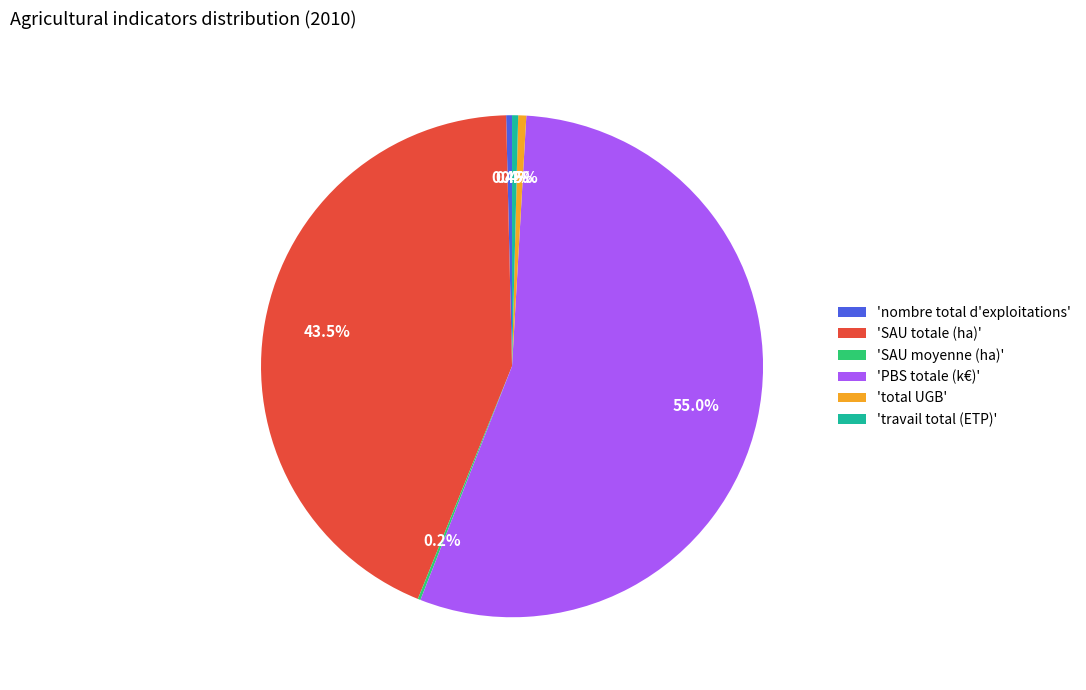

What percentage is NOT represented by 'nombre total d'exploitations'?

99.6%